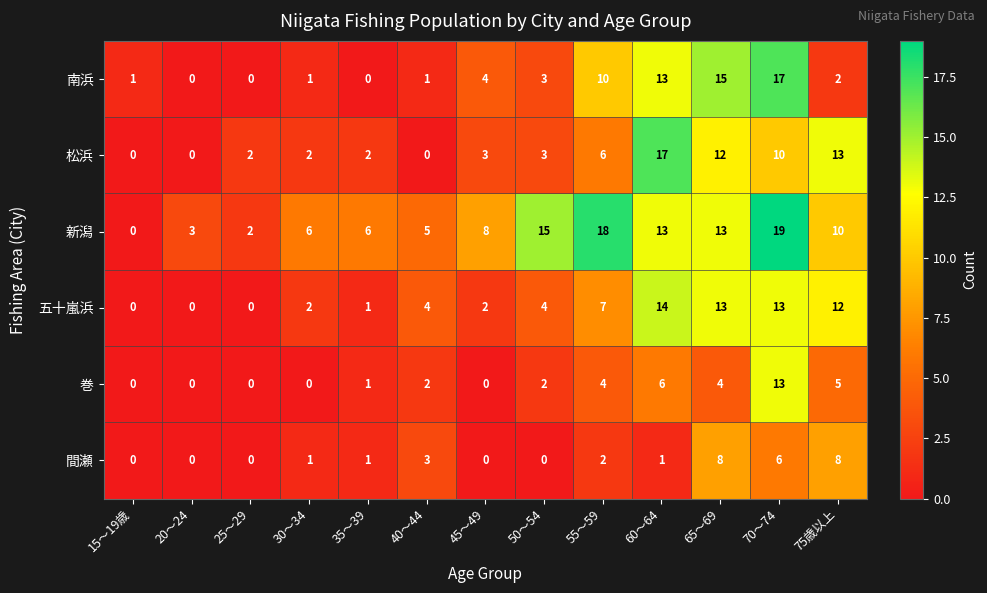

What is the average value of the 五十嵐浜 series?

6